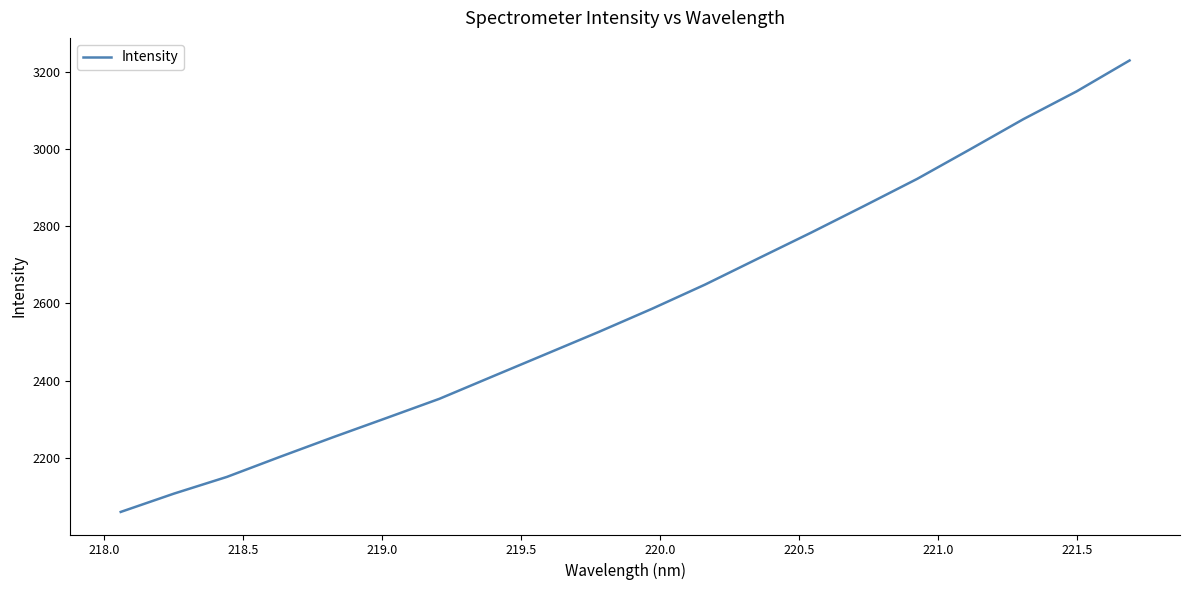

What is the greatest value displayed?

3228.9